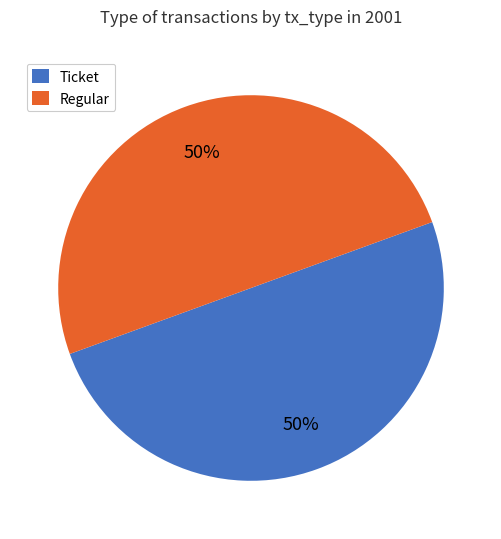

How many segments does this pie chart have?

2